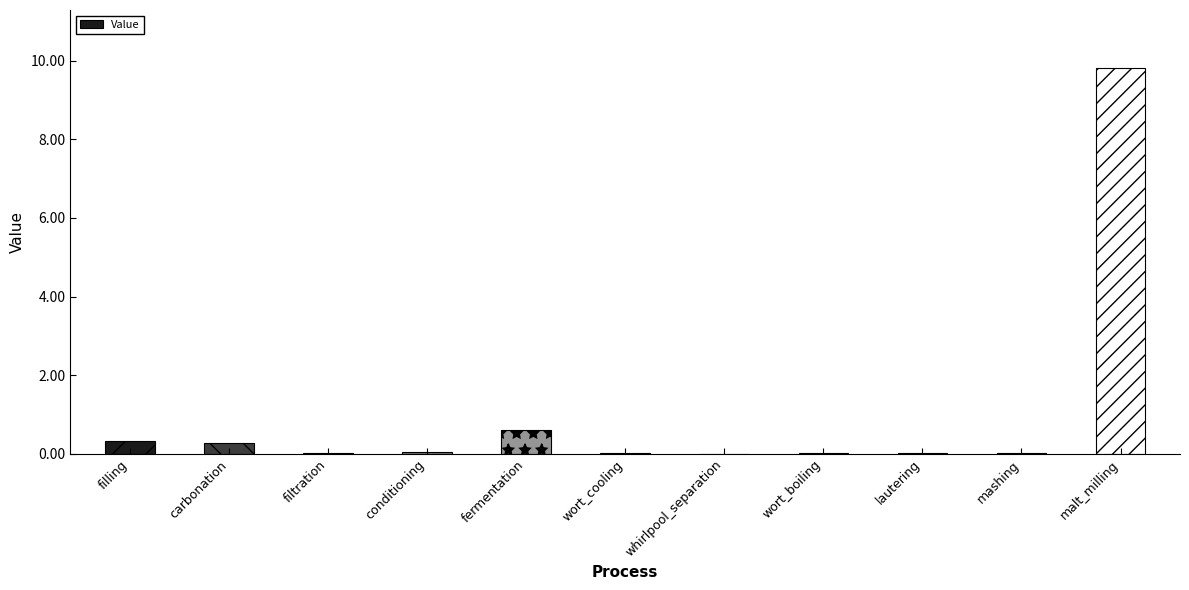

What is the greatest value displayed?

9.8